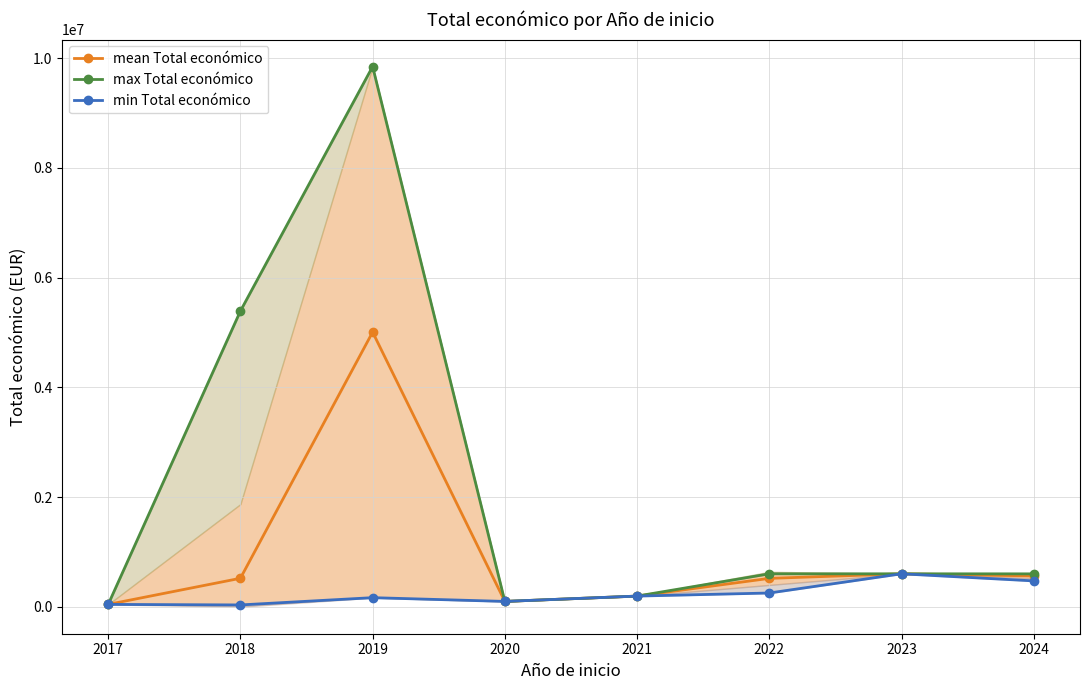

Which series has the largest total across all categories?

max Total económico